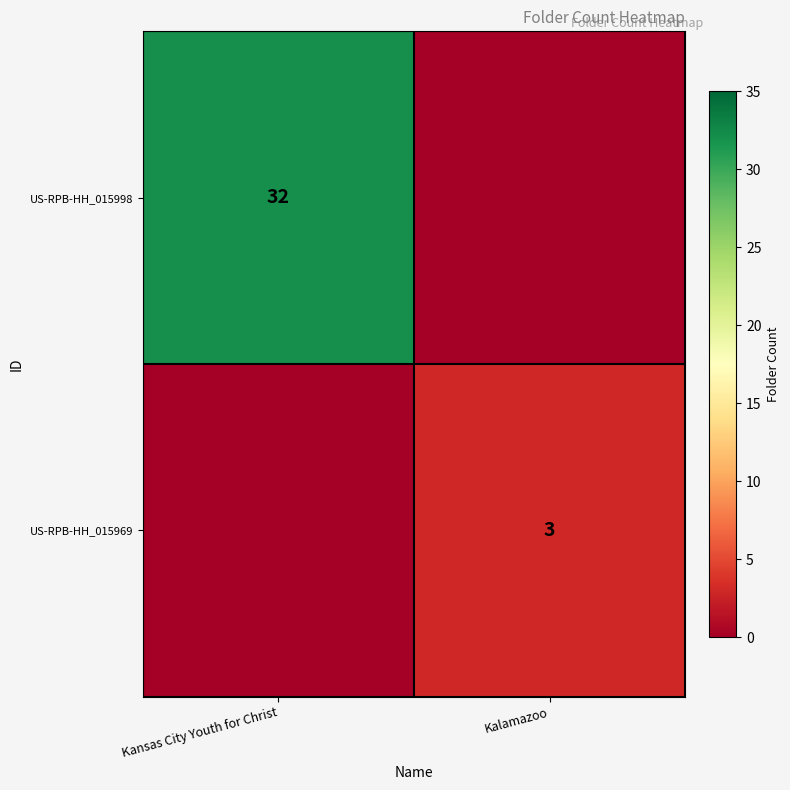

How many distinct data groups are displayed?

2